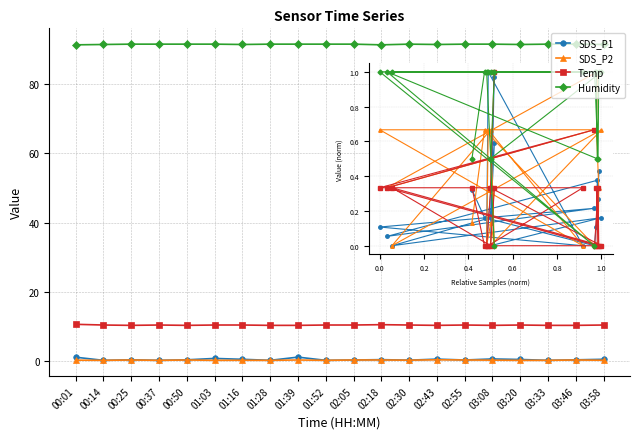

True or false: Temp has more than 0 interior local peaks.

True